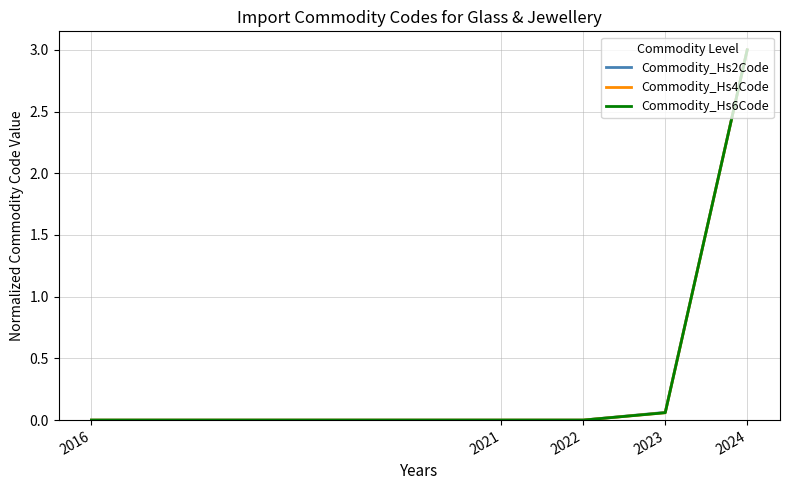

True or false: Commodity_Hs6Code has a value of 0.0 at 2021.

True